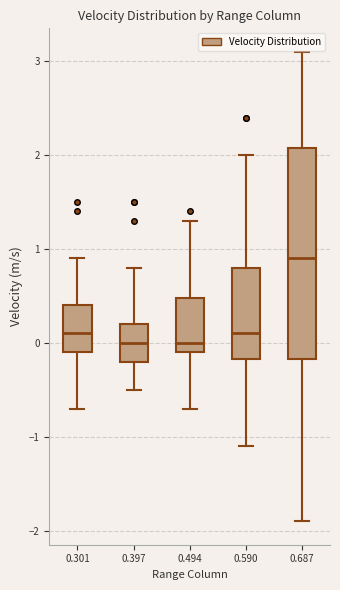

Comparing the boxes themselves (not the whiskers), which one is the tallest?

0.687